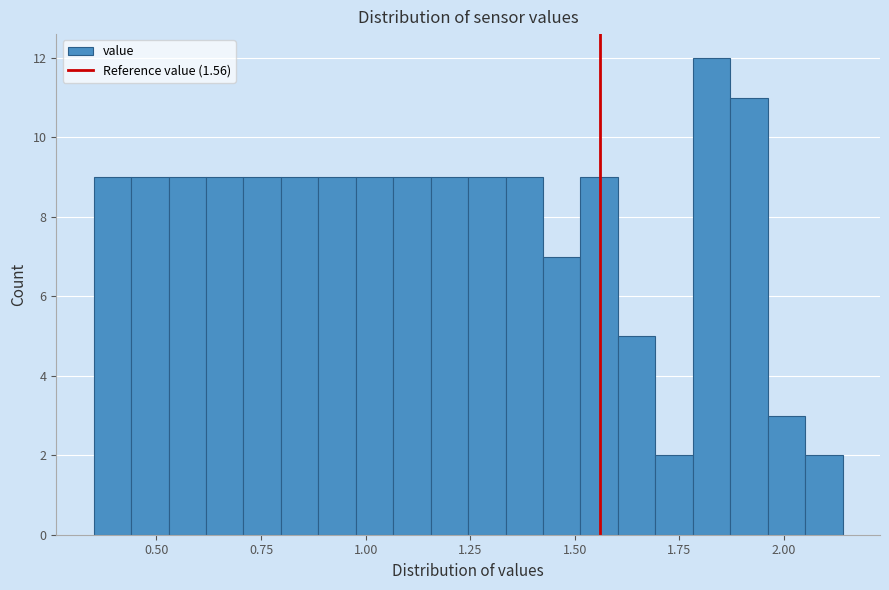

Around what value on the x-axis is the tallest bar? Give the approximate position of its centre, as read against the axis.

1.85